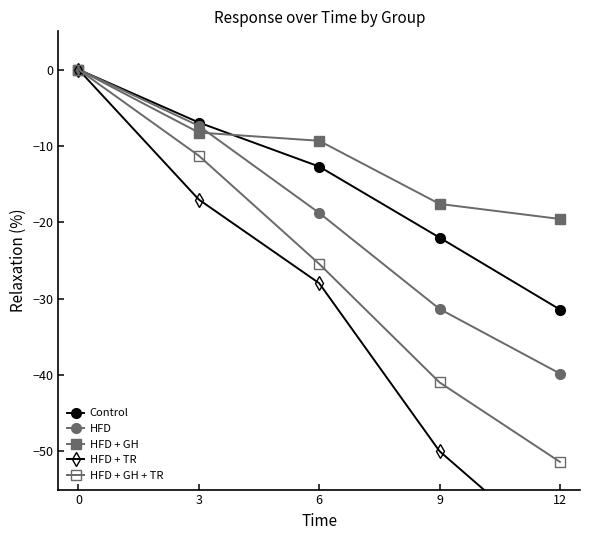

Reading left to right, transcribe all the data shown in this chart.

Control: -0.0	-6.9	-12.7	-22.0	-31.4
HFD: -0.0	-7.4	-18.8	-31.4	-39.8
HFD + GH: -0.0	-8.3	-9.3	-17.6	-19.6
HFD + TR: -0.0	-17.0	-28.0	-50.0	-63.7
HFD + GH + TR: -0.0	-11.3	-25.4	-41.0	-51.4